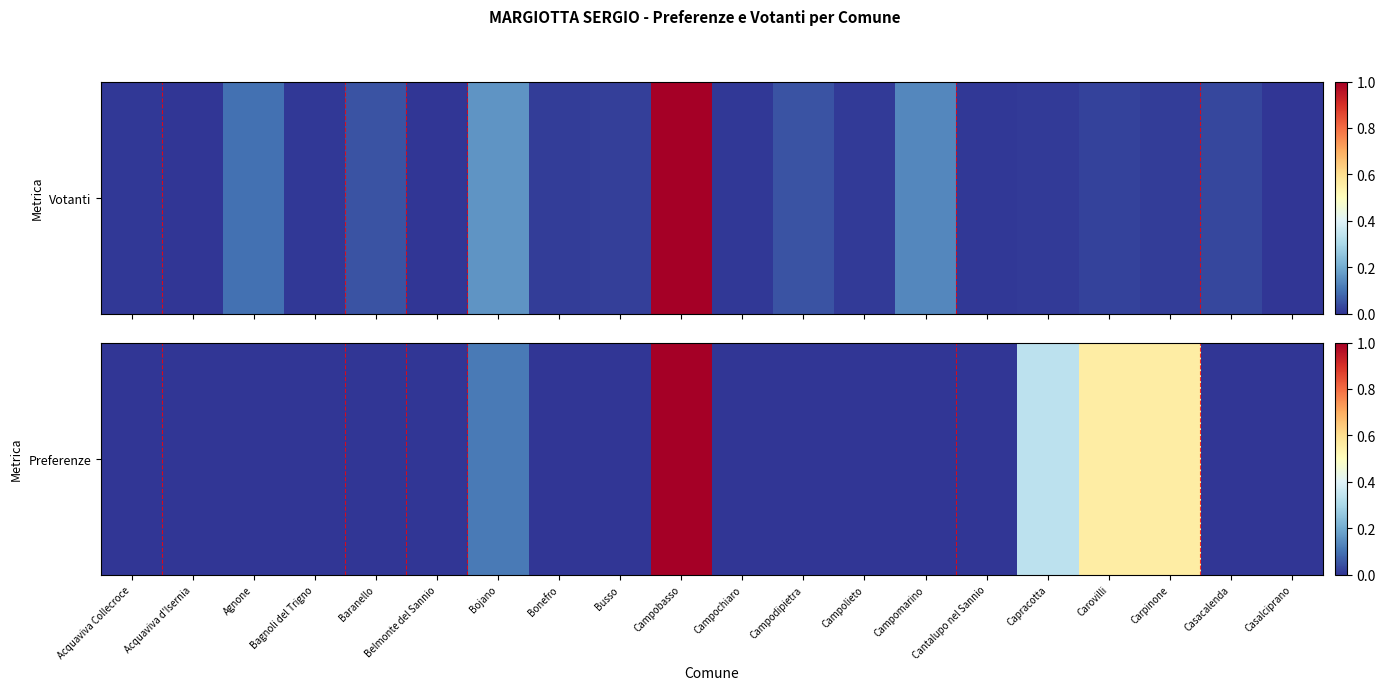

Which has a higher value, Casalciprano or Agnone?

Casalciprano